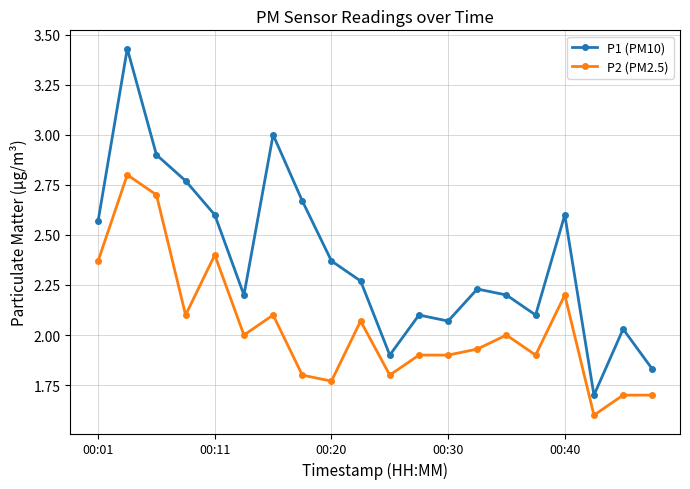

What is the difference between the maximum and minimum values in the P1 (PM10) series?

1.7